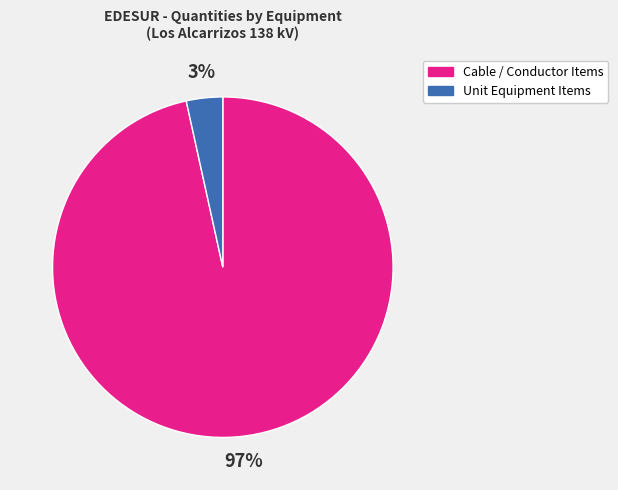

To the nearest percent, what is the average slice percentage?

50%